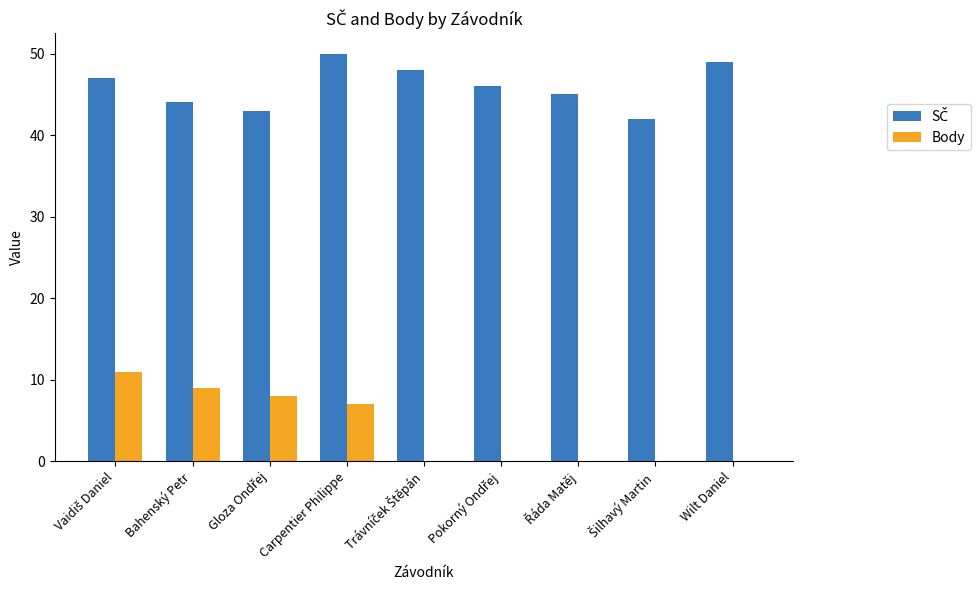

How many series are shown in this chart?

2